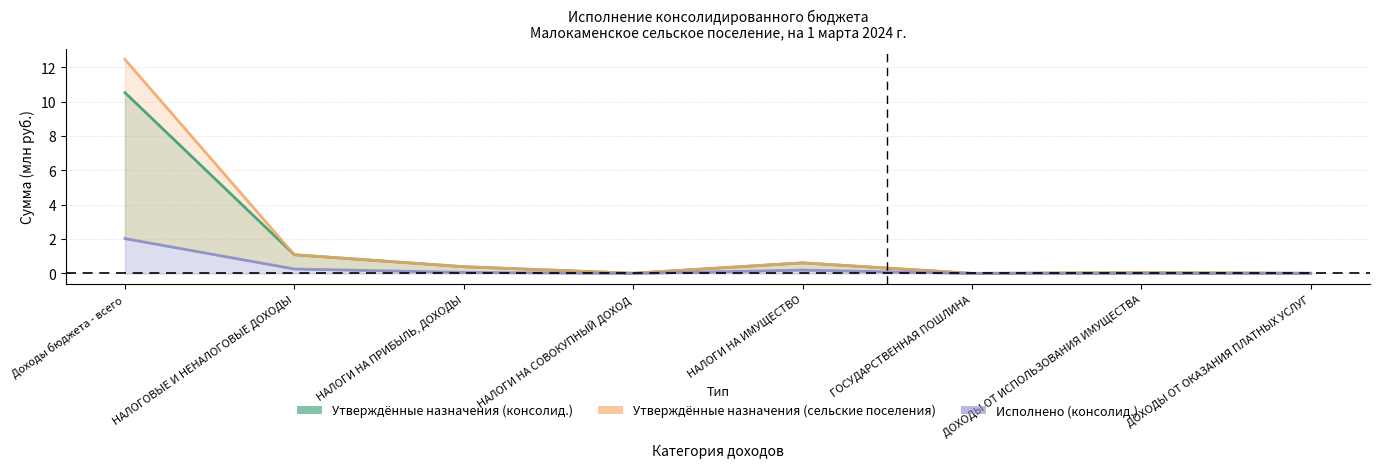

At which label does Исполнено (консолид.) reach its minimum?

НАЛОГИ НА СОВОКУПНЫЙ ДОХОД